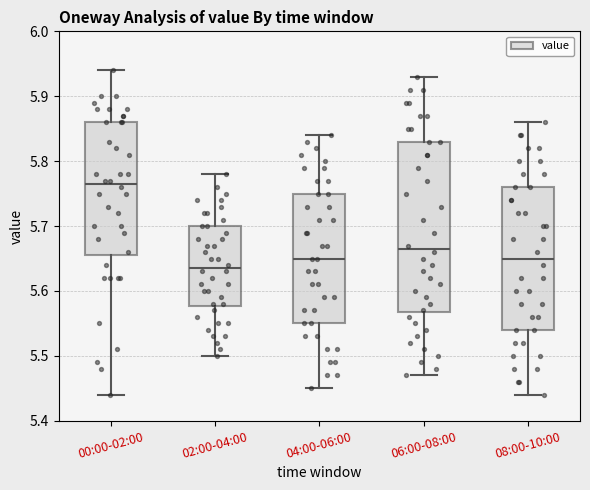

Comparing the boxes themselves (not the whiskers), which one is the tallest?

06:00-08:00